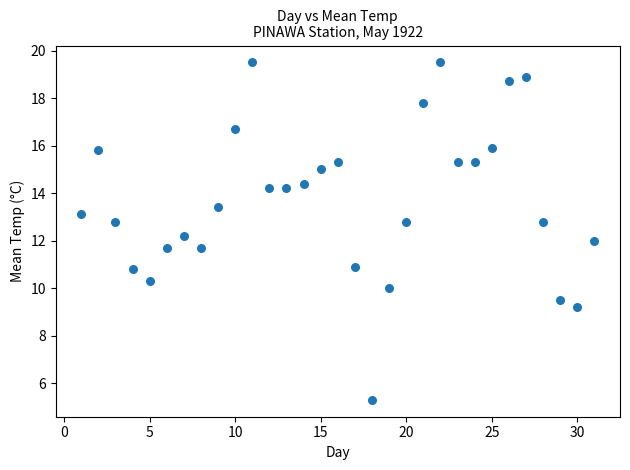

What is the range of Y values (max minus min)?

14.2